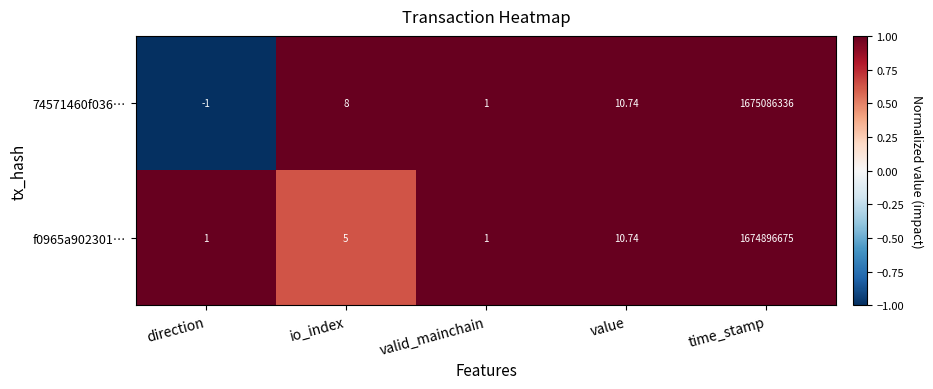

At which label is 74571460f036… closest to 837543167?

value